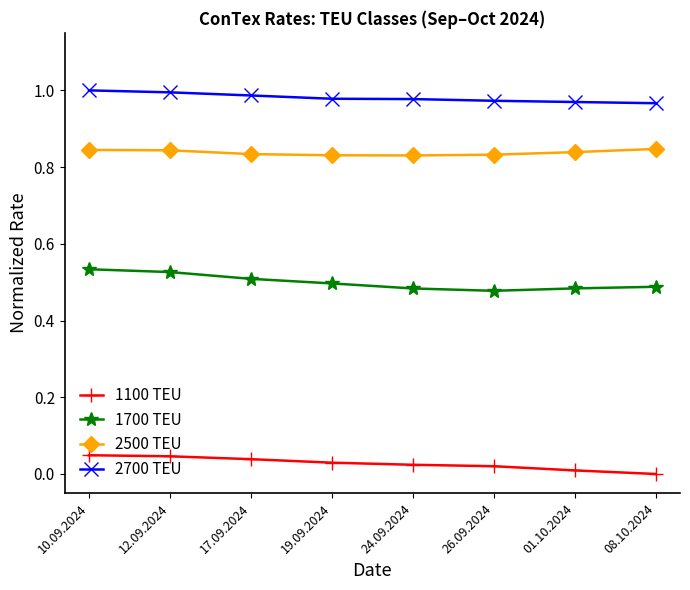

What is the difference between the highest and lowest values at 19.09.2024?

0.9